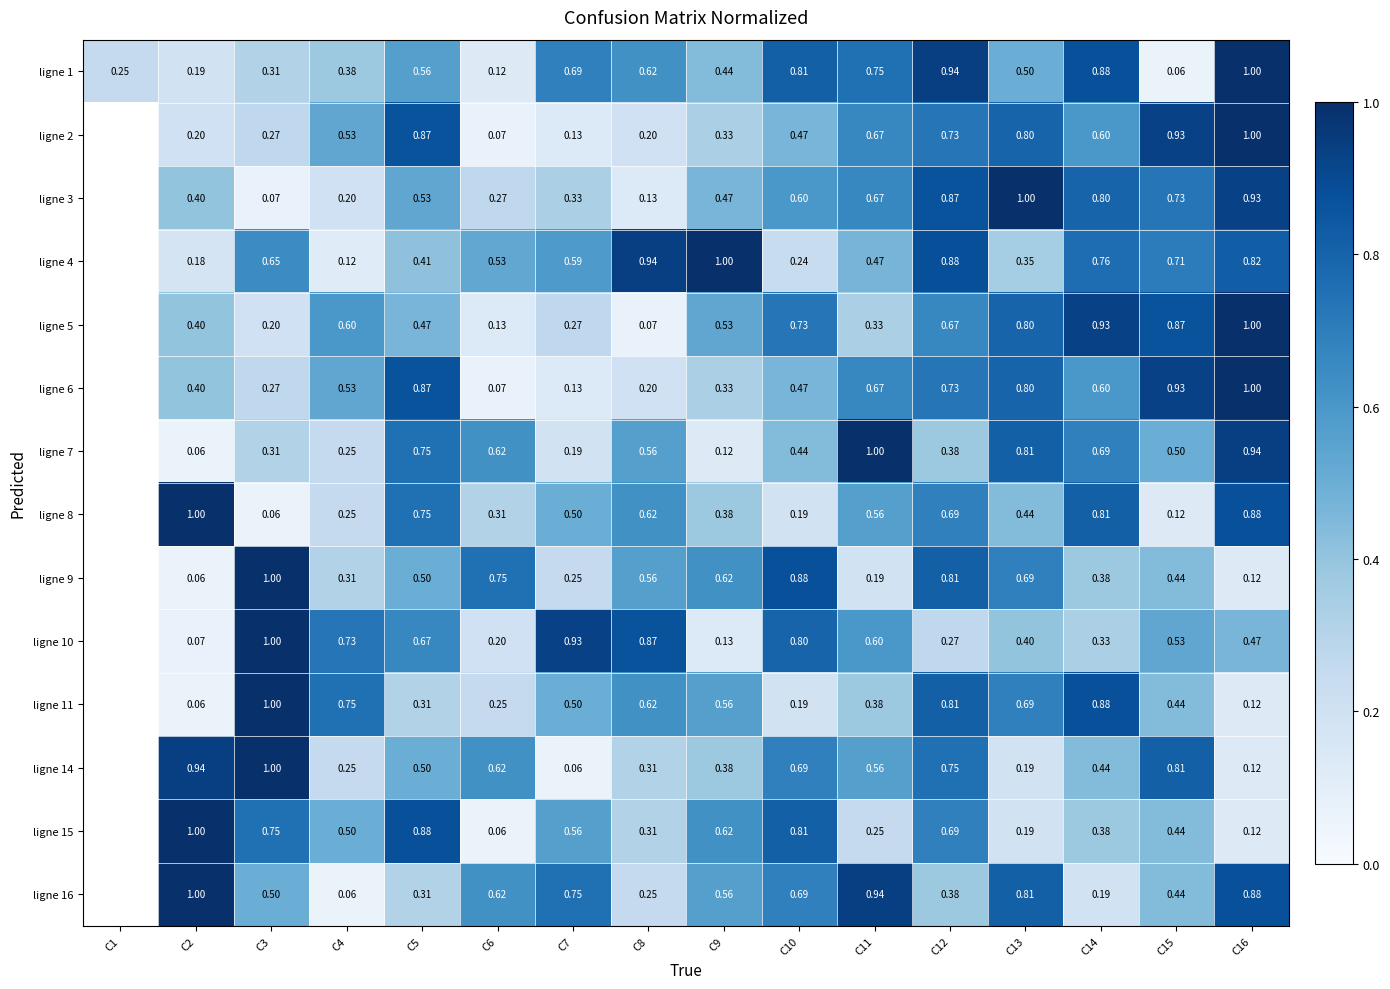

Is the value of ligne 8 at C10 greater than the value of ligne 1 at C11?

No